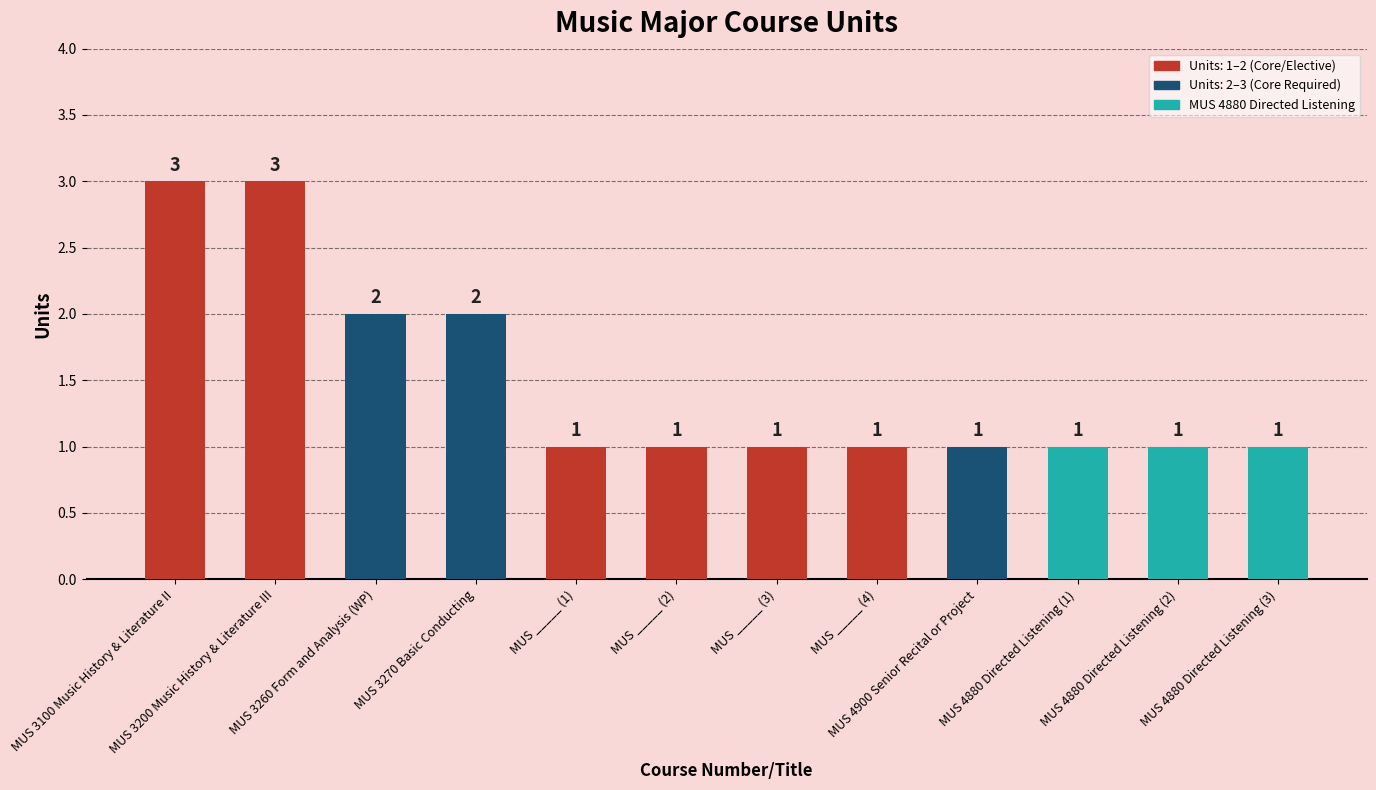

Reading left to right, what are all the values shown in this chart?

MUS 3100 Music History & Literature II=3	MUS 3200 Music History & Literature III=3	MUS 3260 Form and Analysis (WP)=2	MUS 3270 Basic Conducting=2	MUS _____ (1)=1	MUS _____ (2)=1	MUS _____ (3)=1	MUS _____ (4)=1	MUS 4900 Senior Recital or Project=1	MUS 4880 Directed Listening (1)=1	MUS 4880 Directed Listening (2)=1	MUS 4880 Directed Listening (3)=1